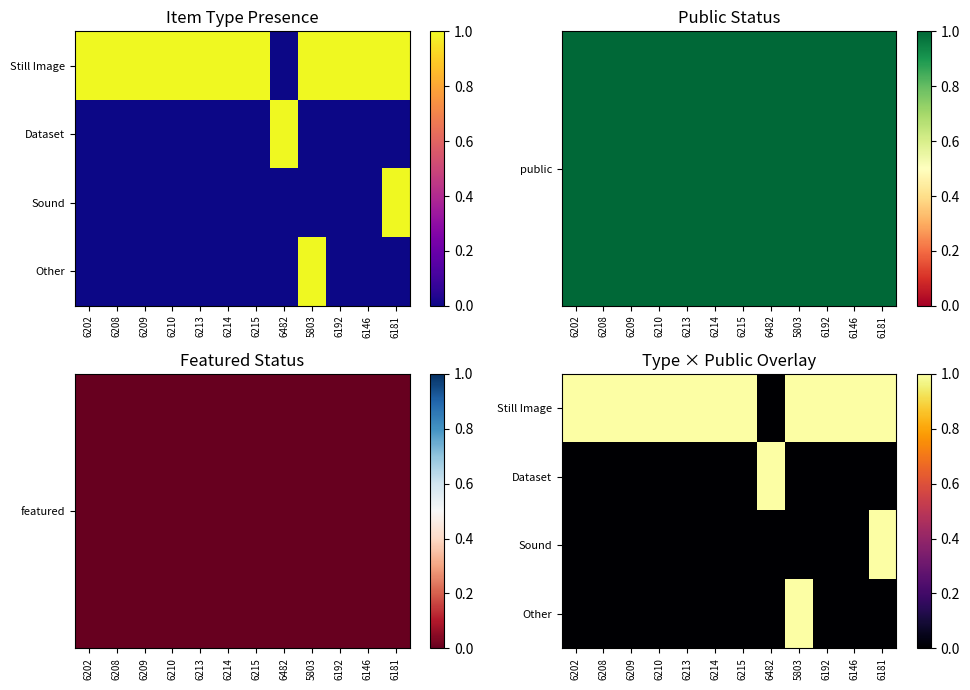

At which category is the sum across all series the highest?

5803